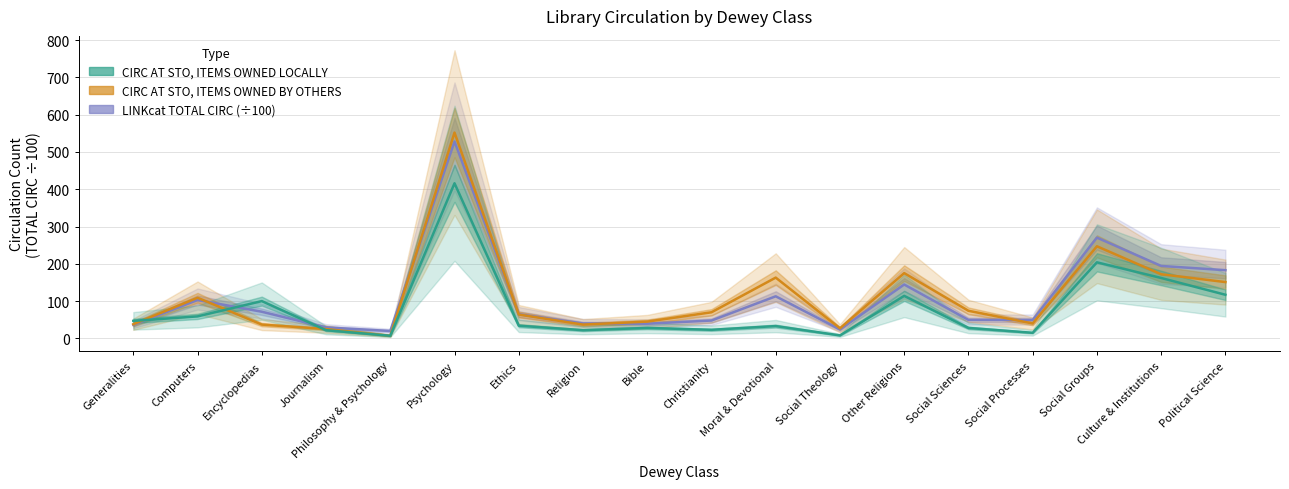

What is the difference between the maximum and minimum values in the CIRC AT STO, ITEMS OWNED LOCALLY series?

409.0